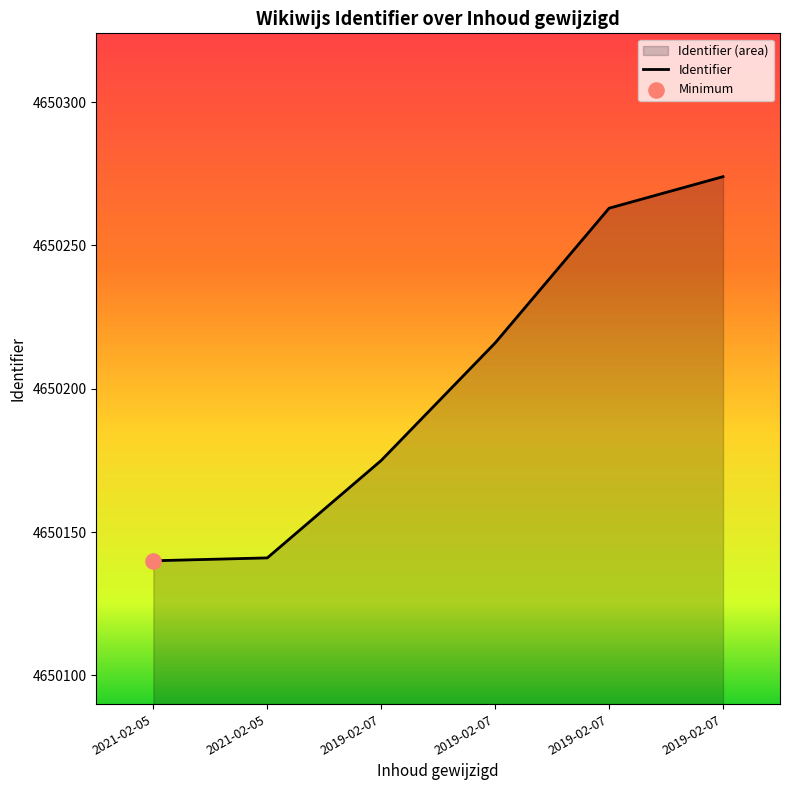

Approximately how many times larger is the value at 2019-02-07 compared to 2021-02-05?

1.0